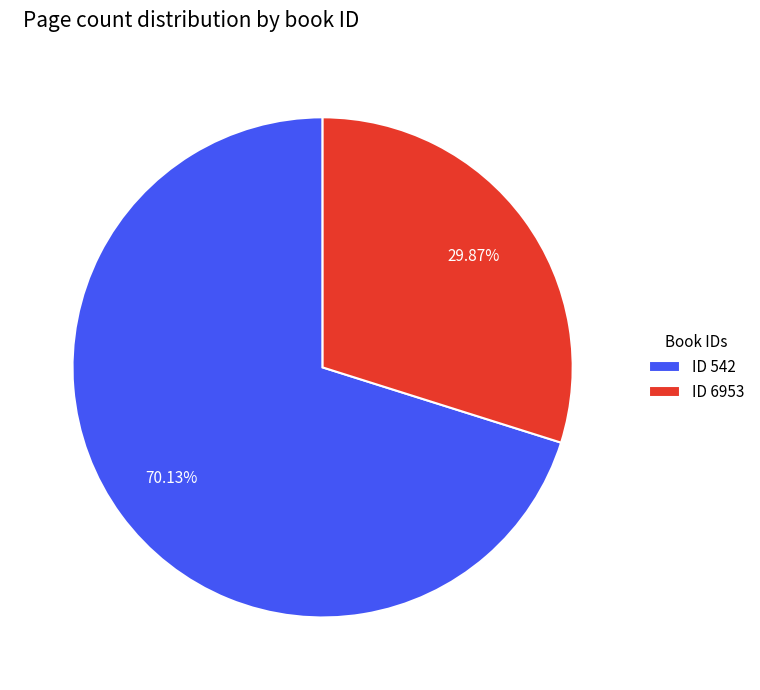

Count the number of slices in the pie.

2